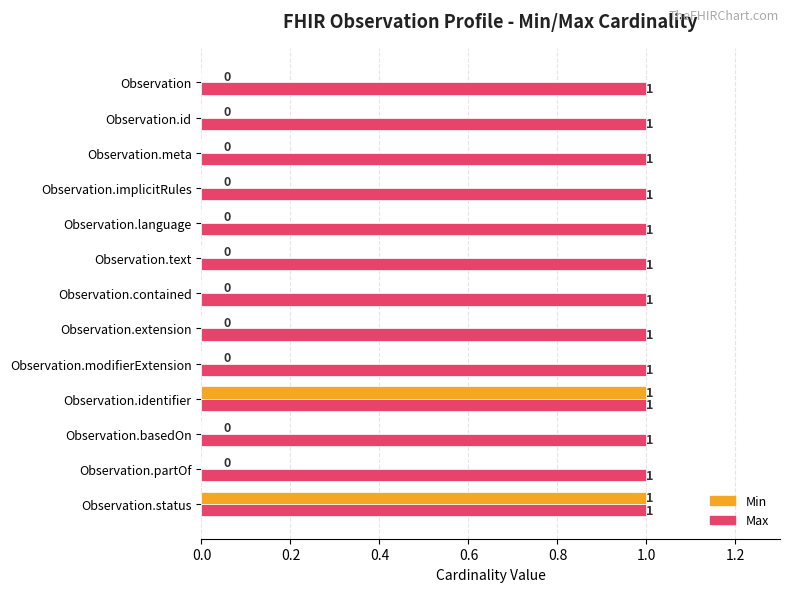

Which series has the largest total across all categories?

Max